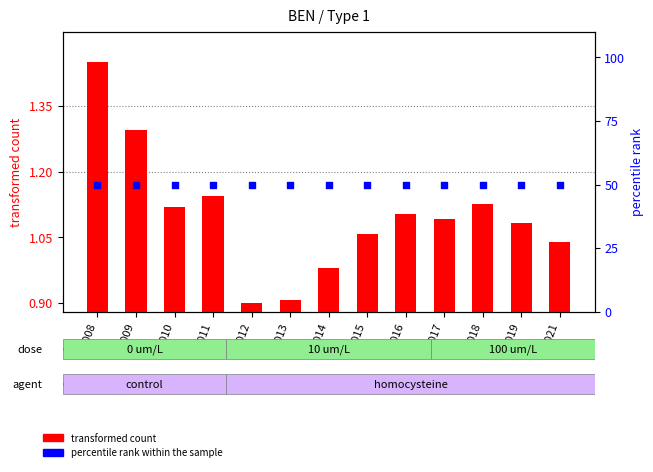

Which series contains the highest Y value?

percentile rank within the sample